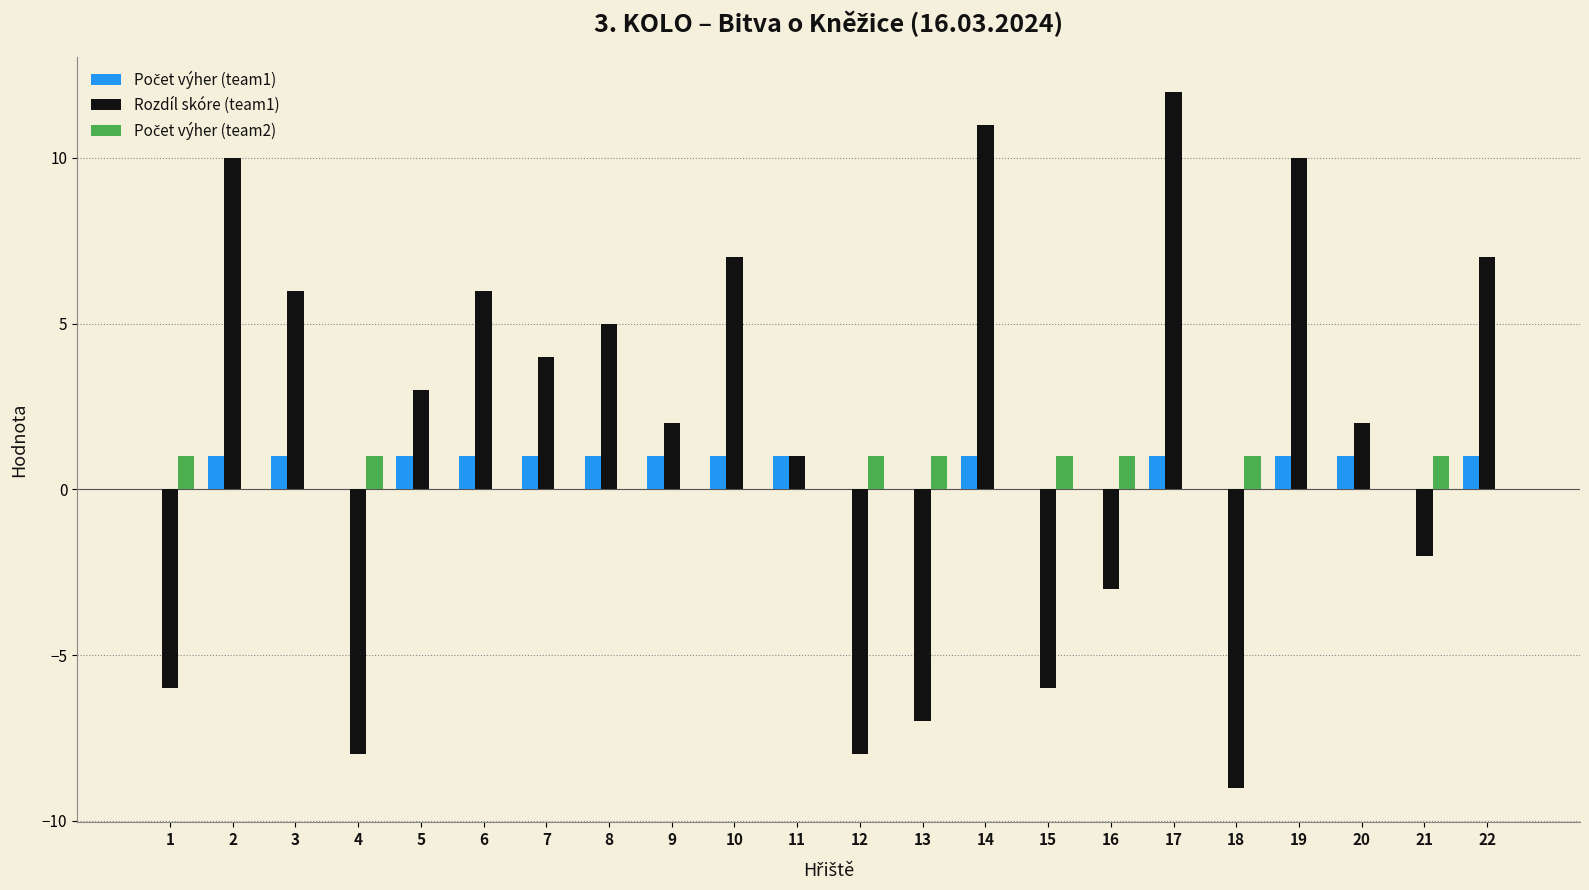

Between 4 and 11, which series saw the biggest shift?

Rozdíl skóre (team1)